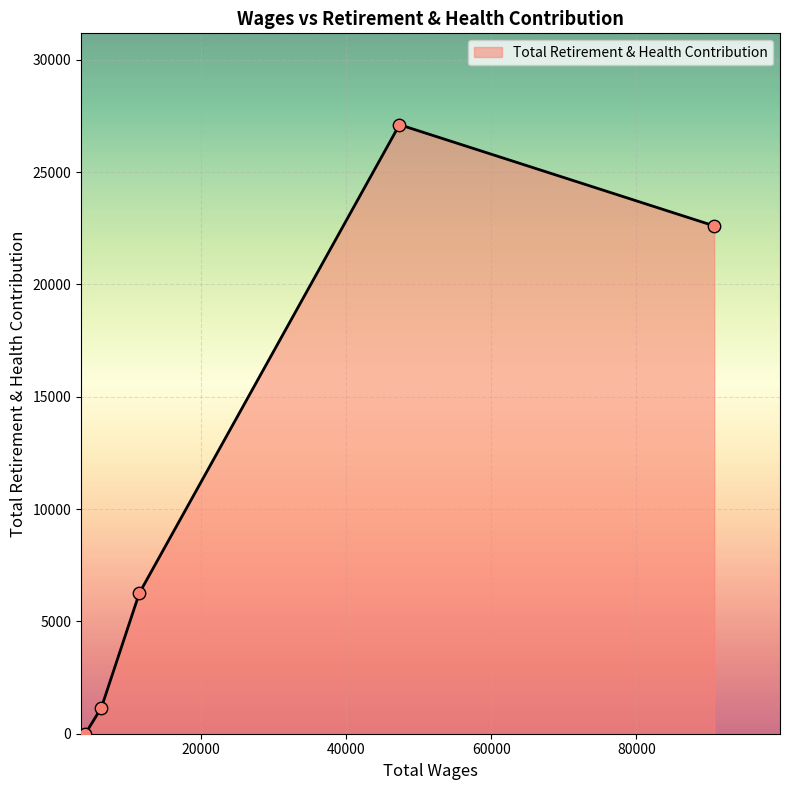

How many interior local peaks (higher than both neighbors) does the data have?

1